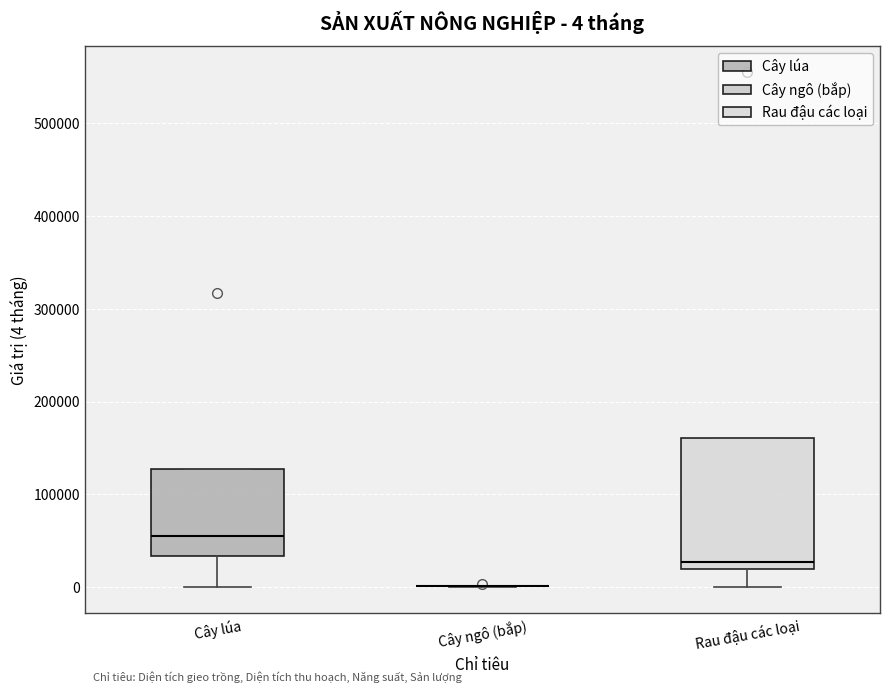

Which box is the tallest, from its lower edge to its upper edge?

Rau đậu các loại